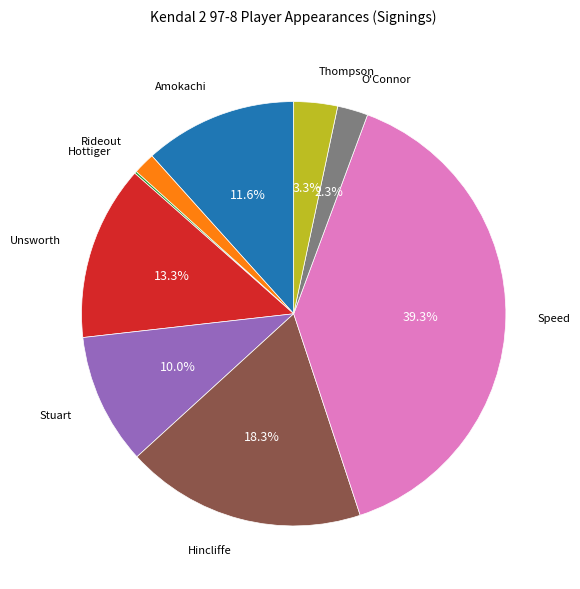

Does any single category account for the majority?

No